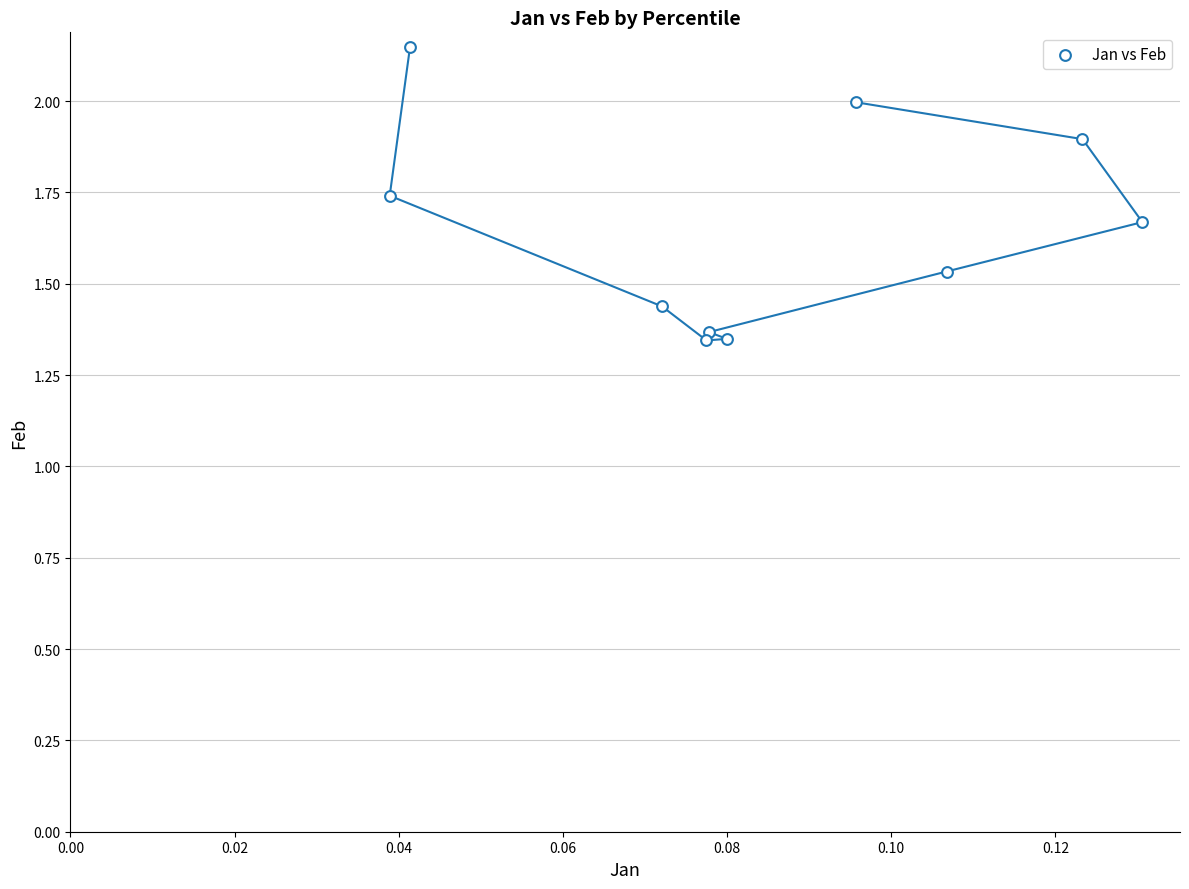

What is the range of Y values (max minus min)?

0.8